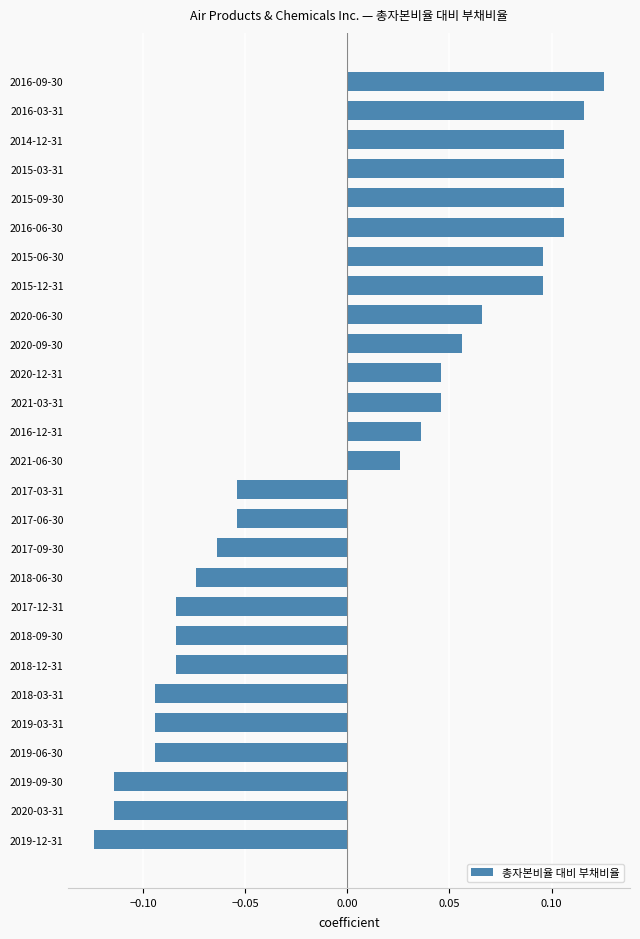

Count the values in the range 0 to 1.

14